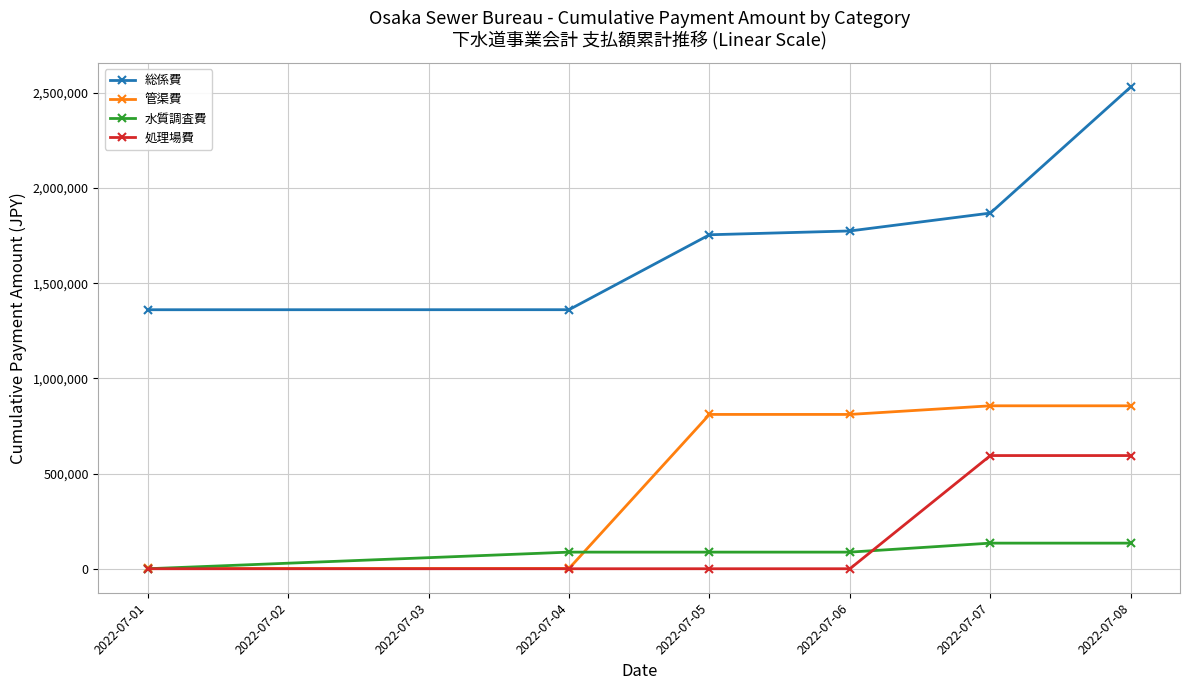

How many lines are shown in the chart?

4